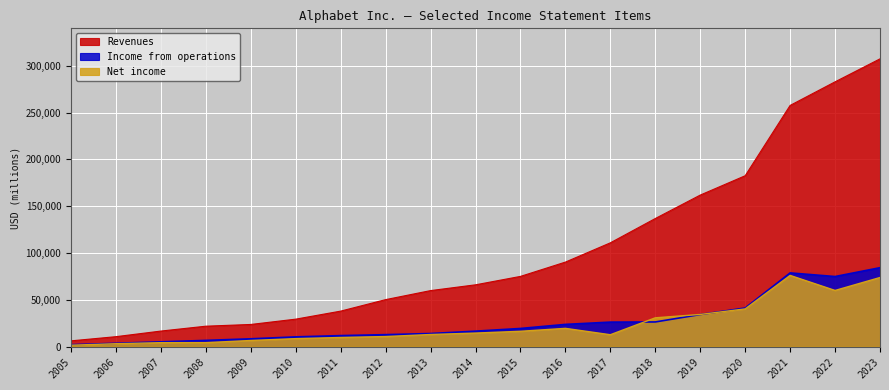

True or false: Net income and Income from operations intersect in this chart.

True